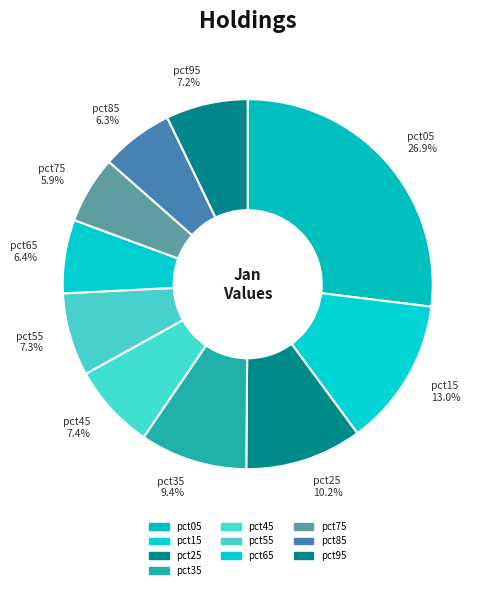

To the nearest percent, what is the difference between the largest and smallest slice percentages?

21%